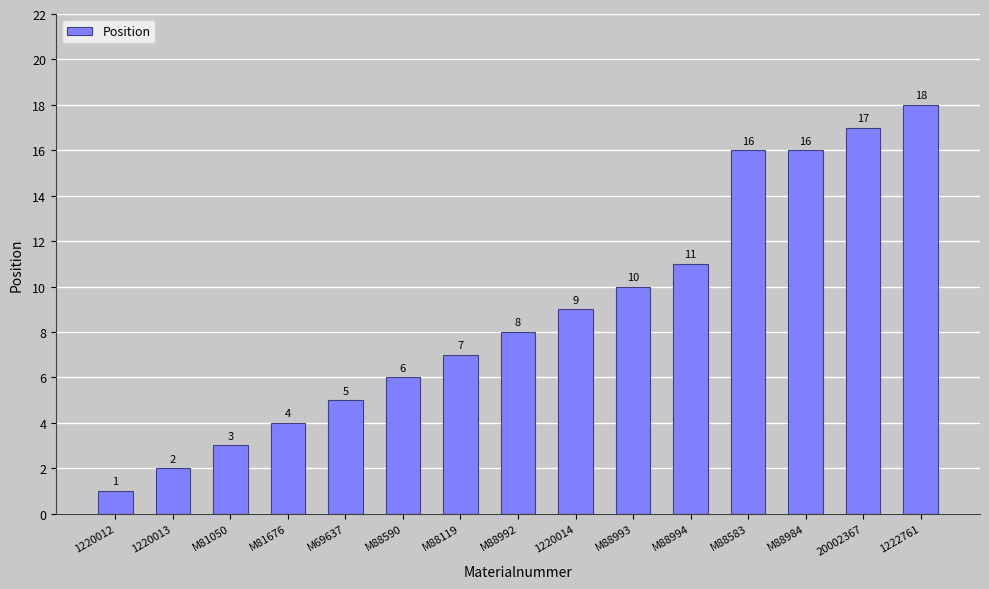

What is the value of the 4th bar from the left?

4